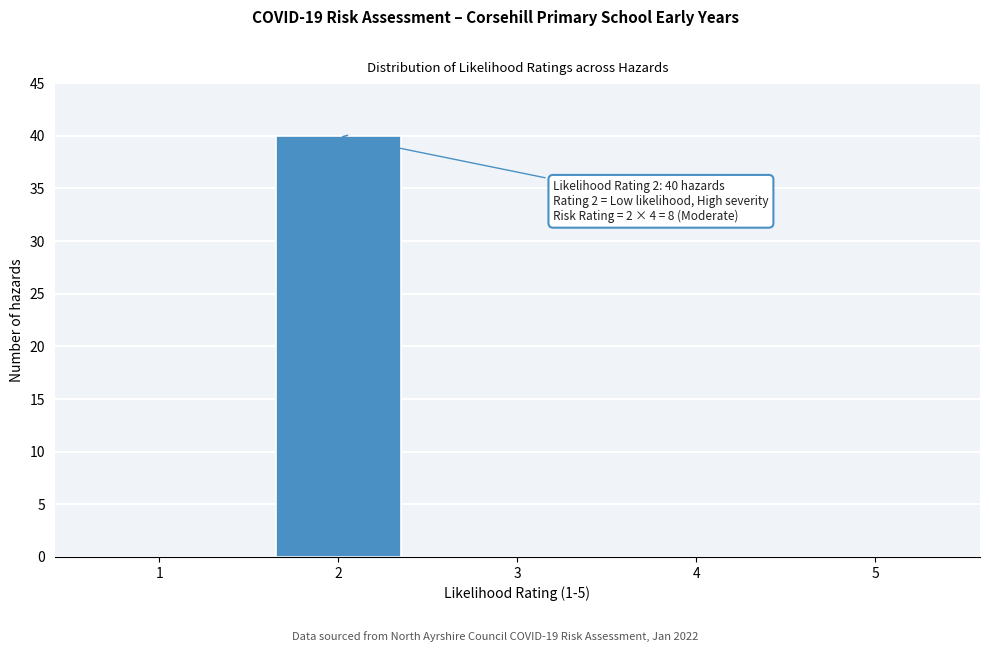

Reading left to right, transcribe all the data shown in this chart.

1=0	2=40	3=0	4=0	5=0